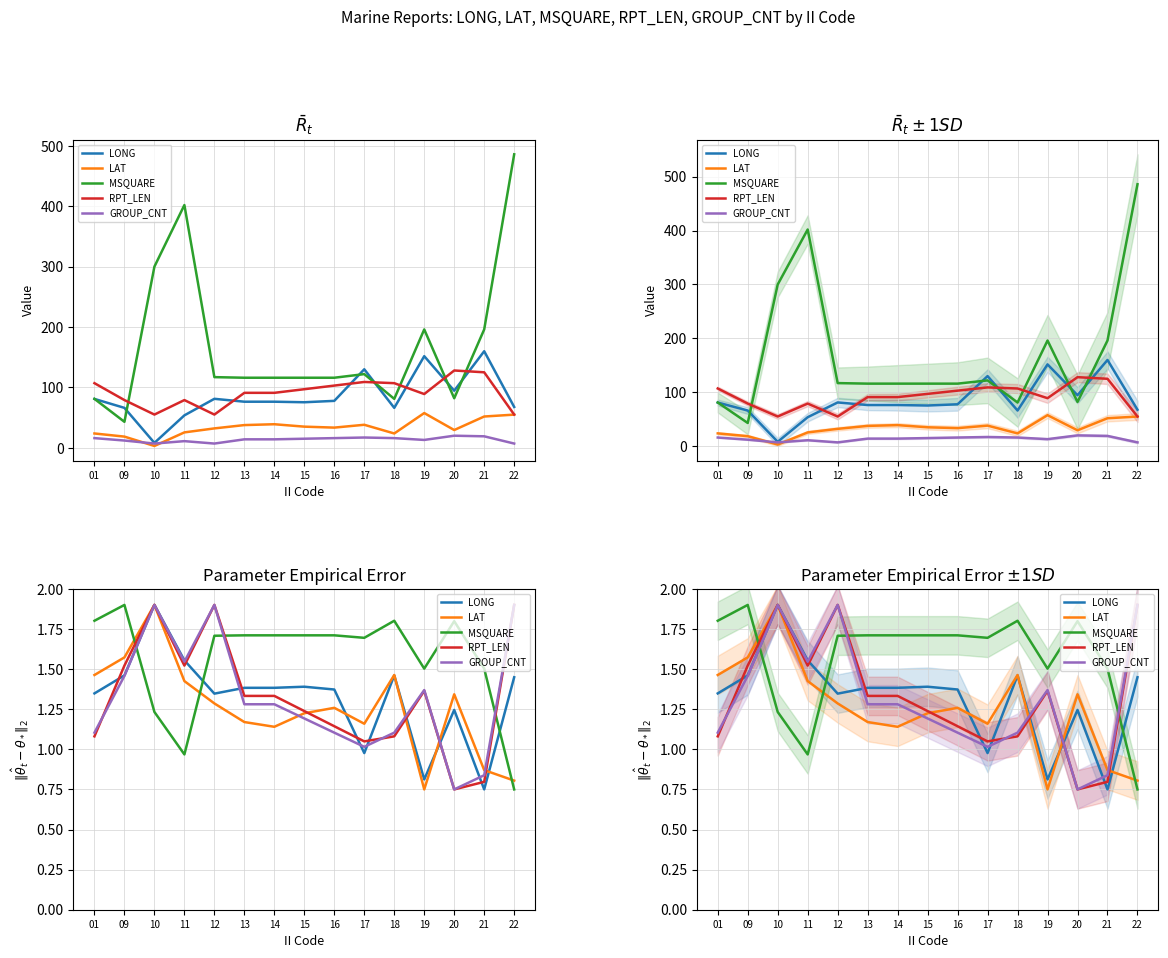

What is the sum of the LONG values at 17 and 15?

2.4